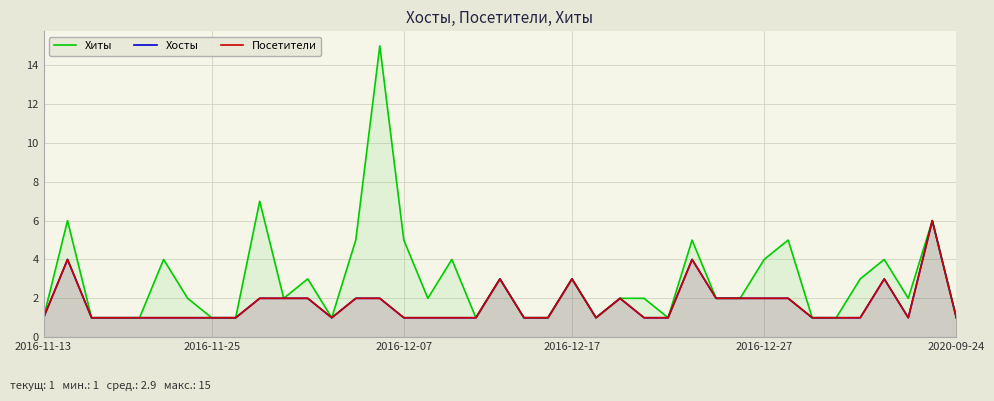

Count the number of data series in this chart.

3